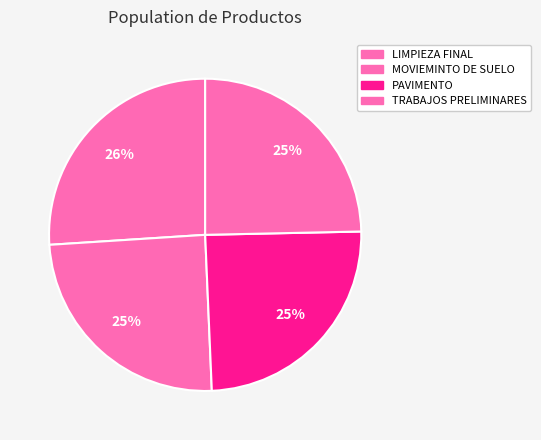

How many slices are in this pie chart?

4